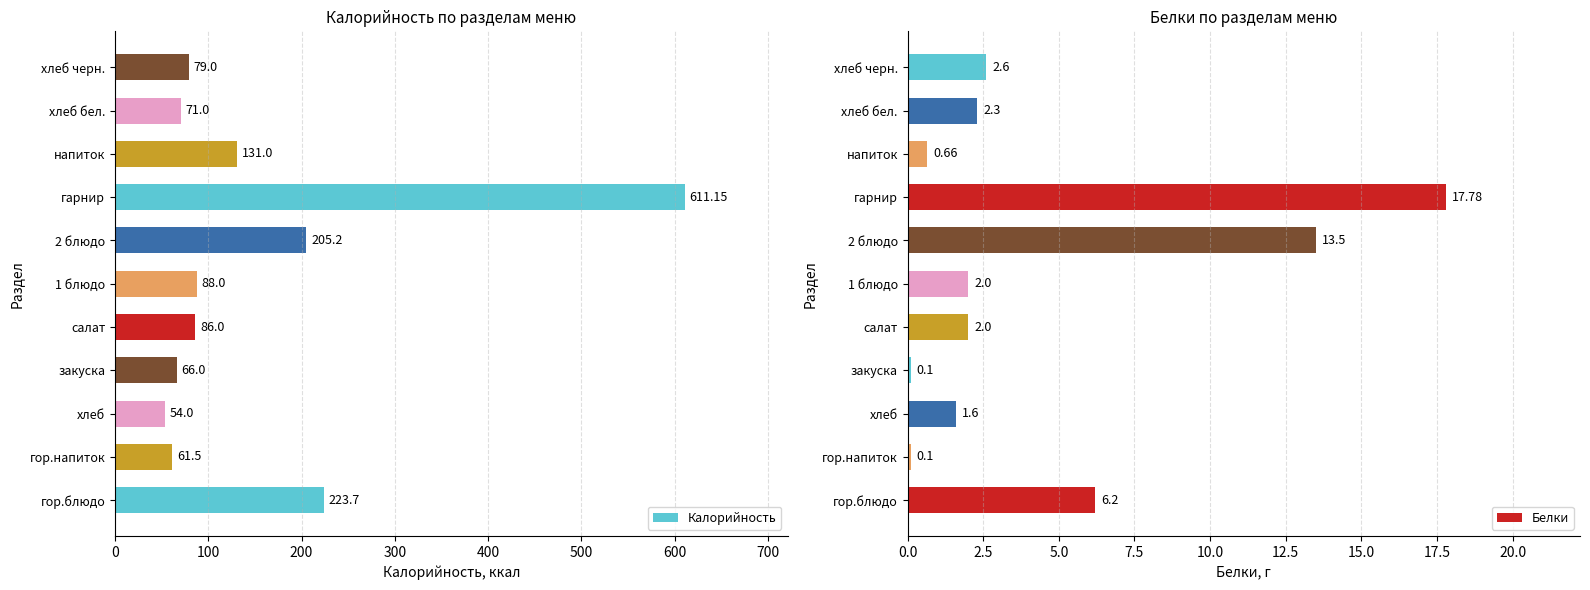

Reading right to left, extract all data points from this chart.

Калорийность: 79.0	71.0	131.0	611.1	205.2	88.0	86.0	66.0	54.0	61.5	223.7
Белки: 2.6	2.3	0.7	17.8	13.5	2.0	2.0	0.1	1.6	0.1	6.2